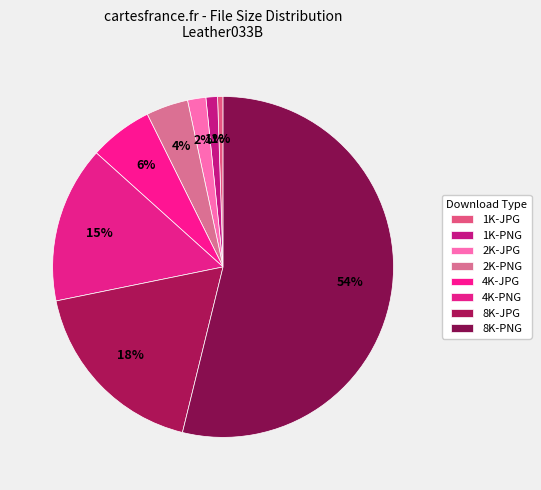

How many slices are in this pie chart?

8